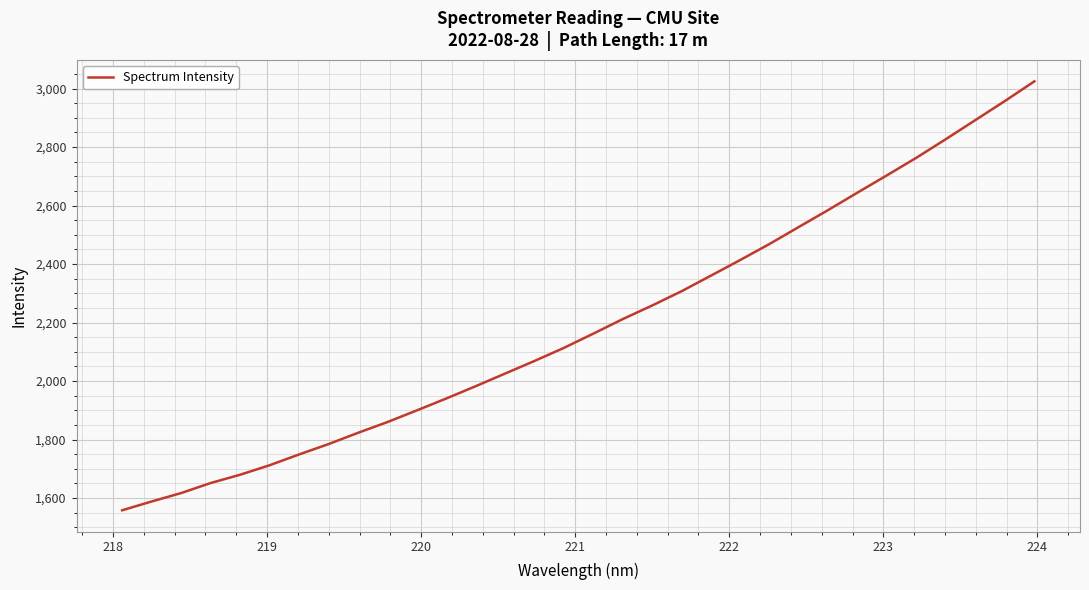

What is the maximum value shown in the chart?

3024.7